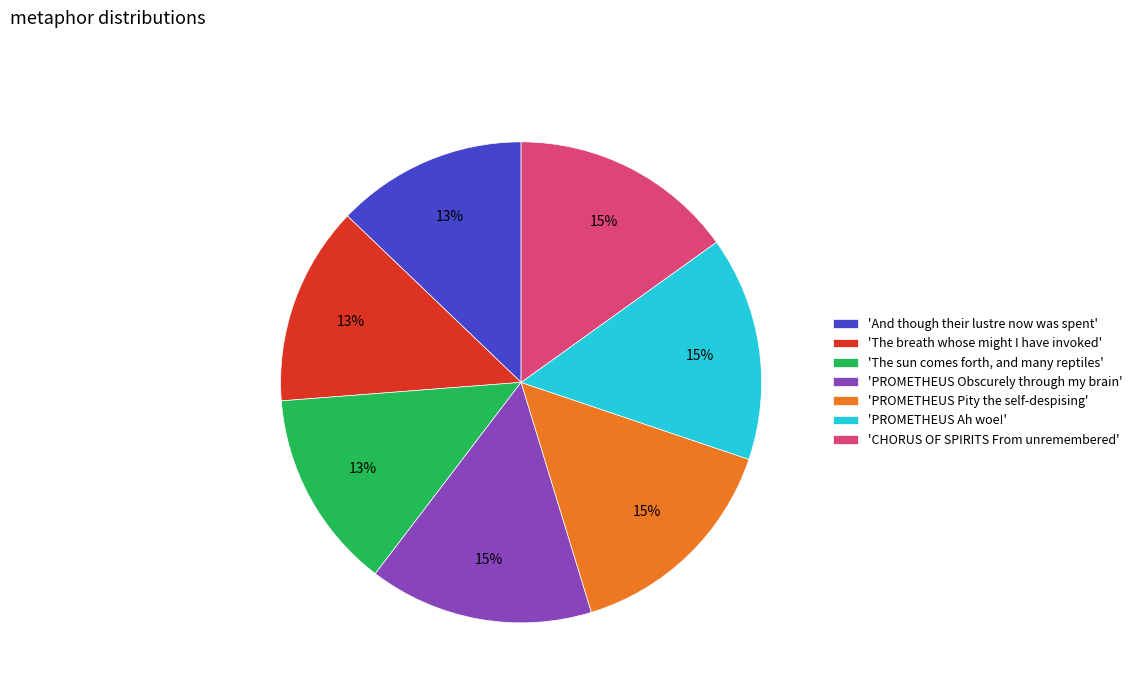

Do 'The sun comes forth, and many reptiles' and 'The breath whose might I have invoked' together represent more than half of the pie?

No